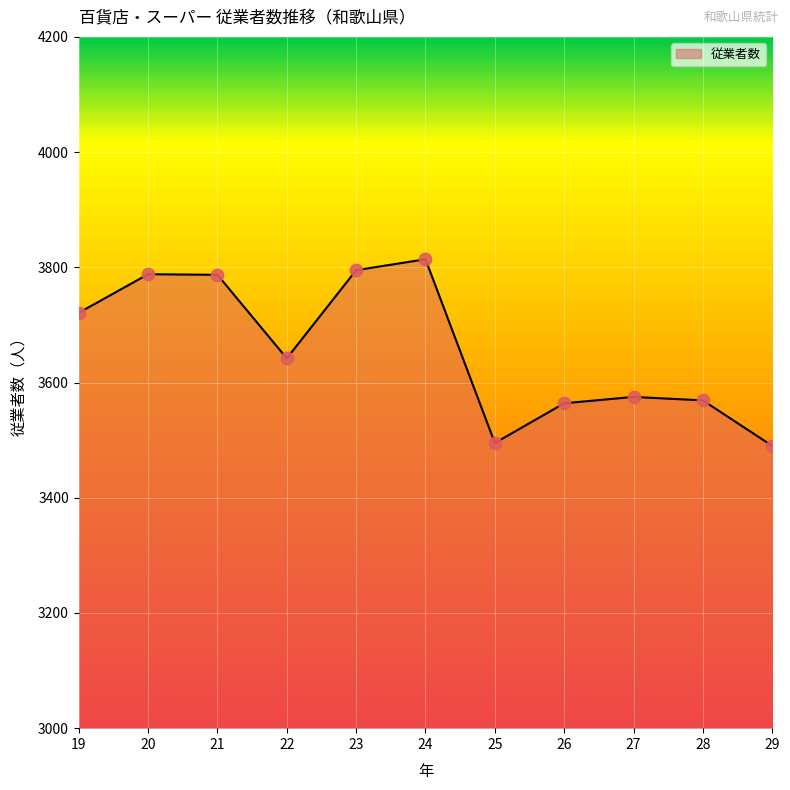

Between 25 and 26, which is larger?

26